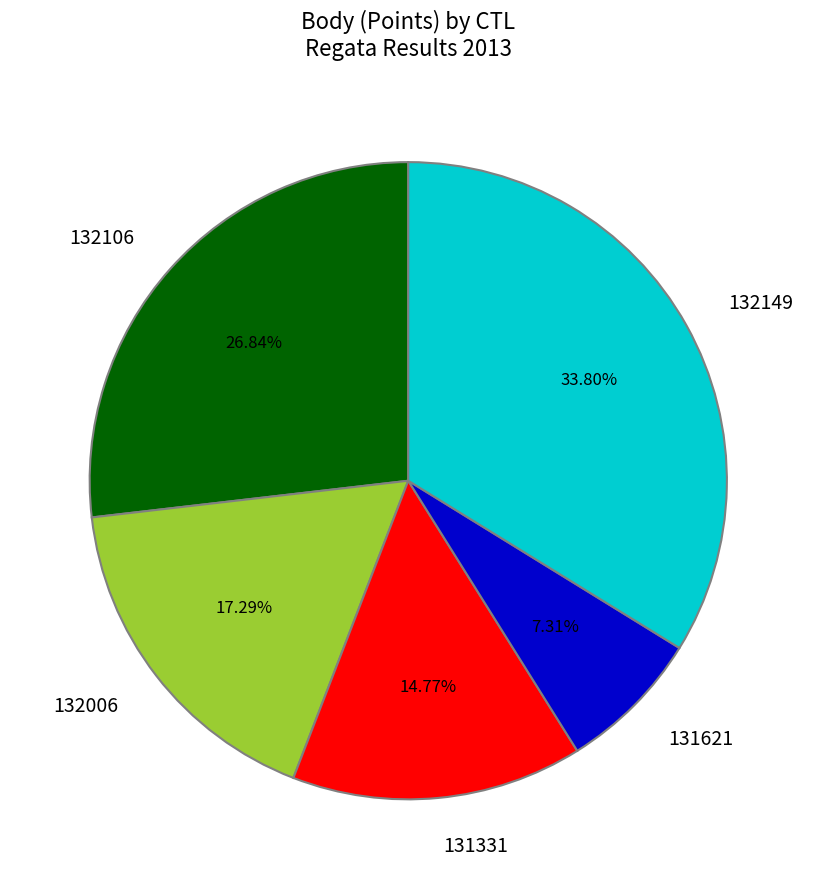

True or false: 132006 accounts for 17% of the total.

True